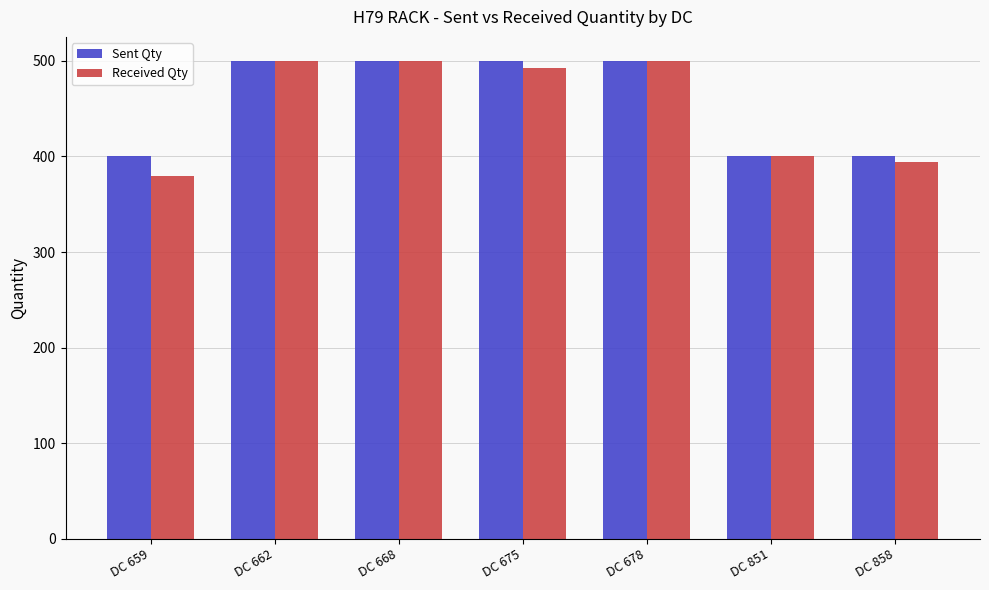

Which series has the largest total across all categories?

Sent Qty